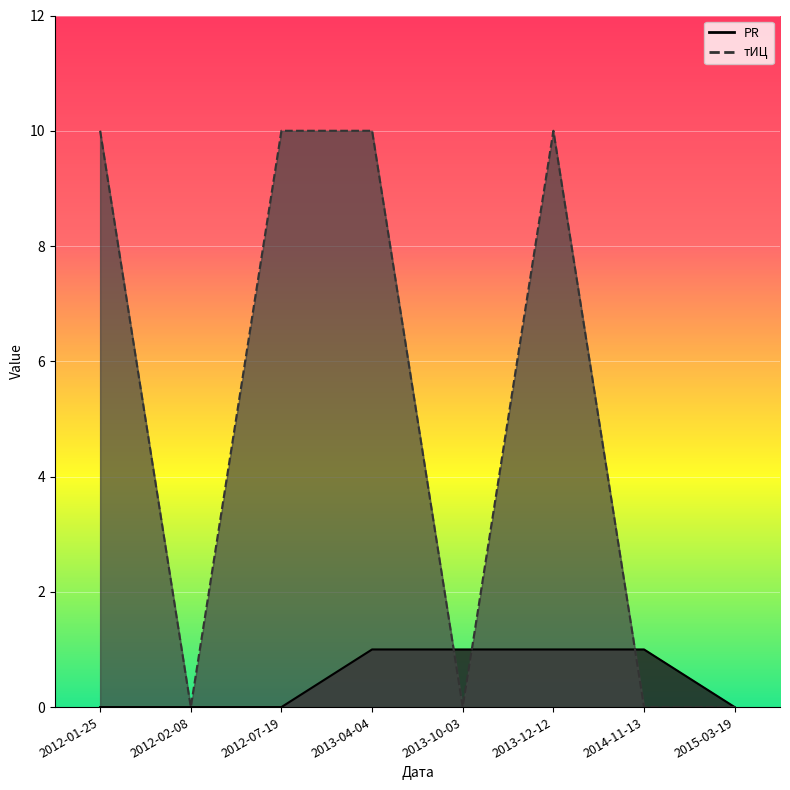

What position from the right is 2014-11-13?

2